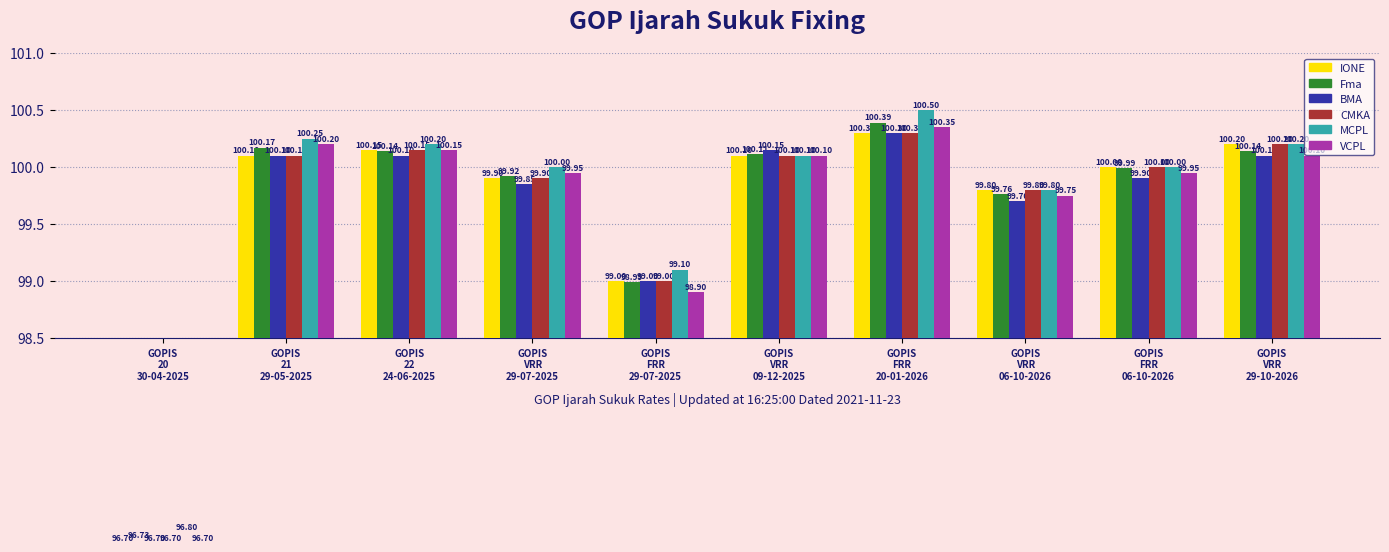

How many bars are there in total?

60